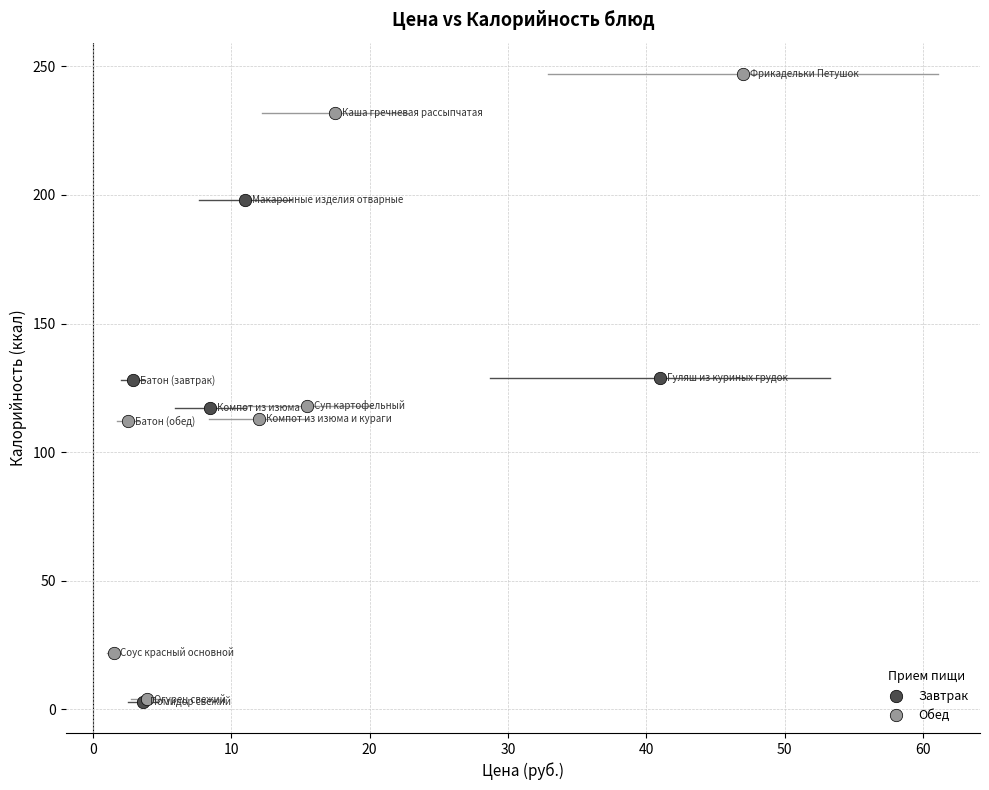

What are all the series names shown in the legend?

Завтрак, Обед